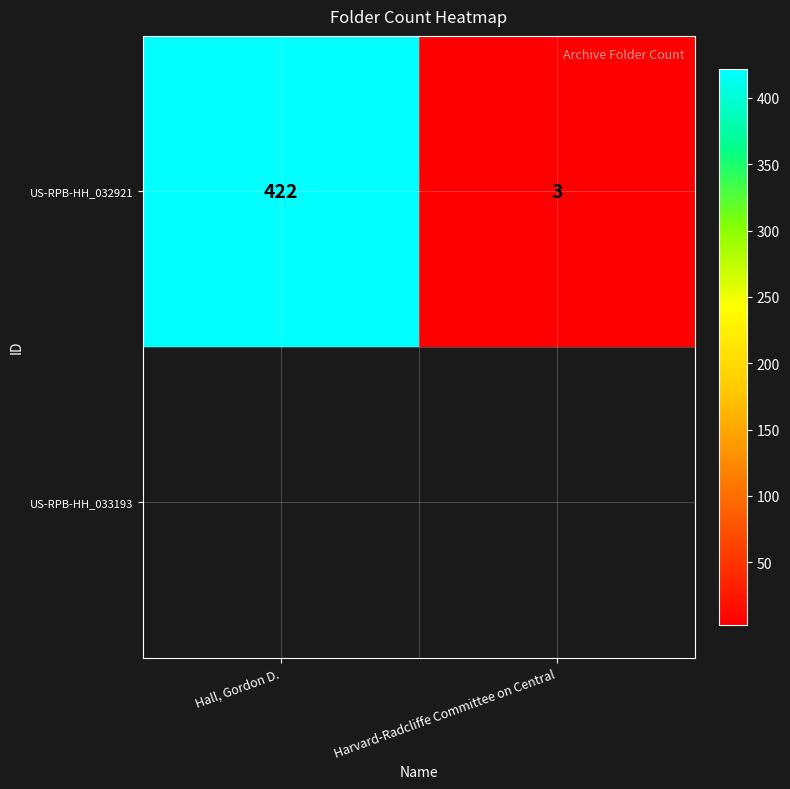

Which category has the lowest value across all series?

Harvard-Radcliffe Committee on Central